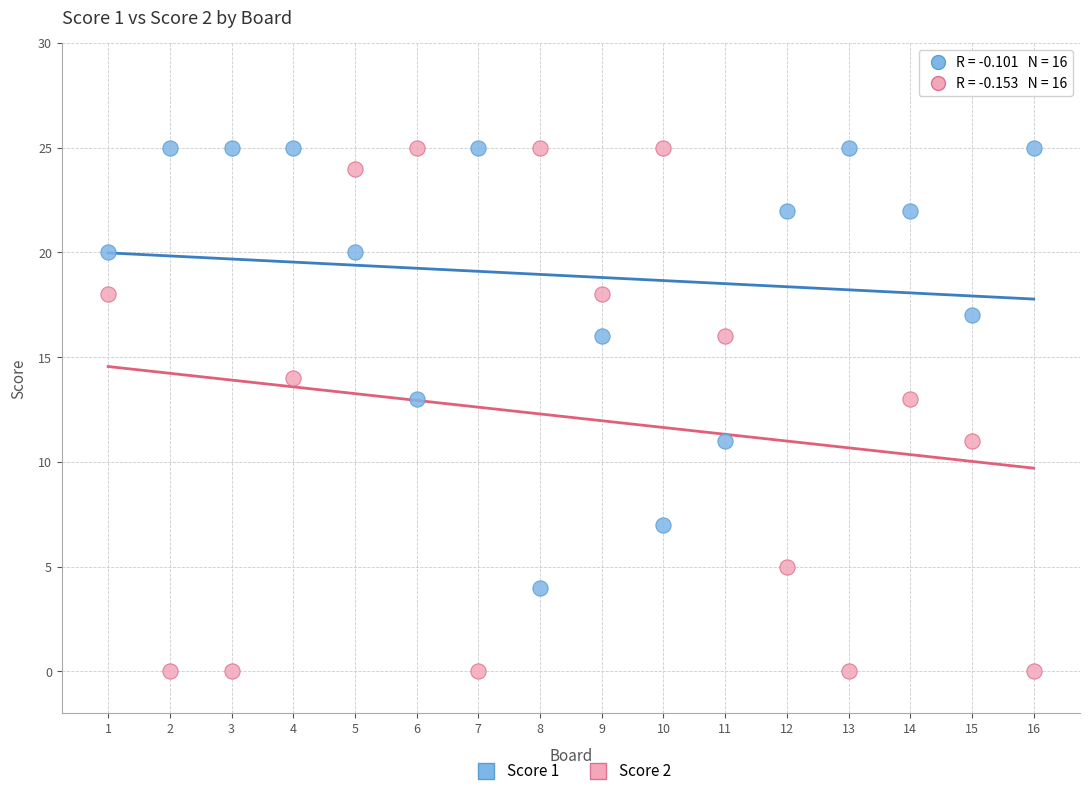

Which series reaches the minimum Y coordinate?

Score 2